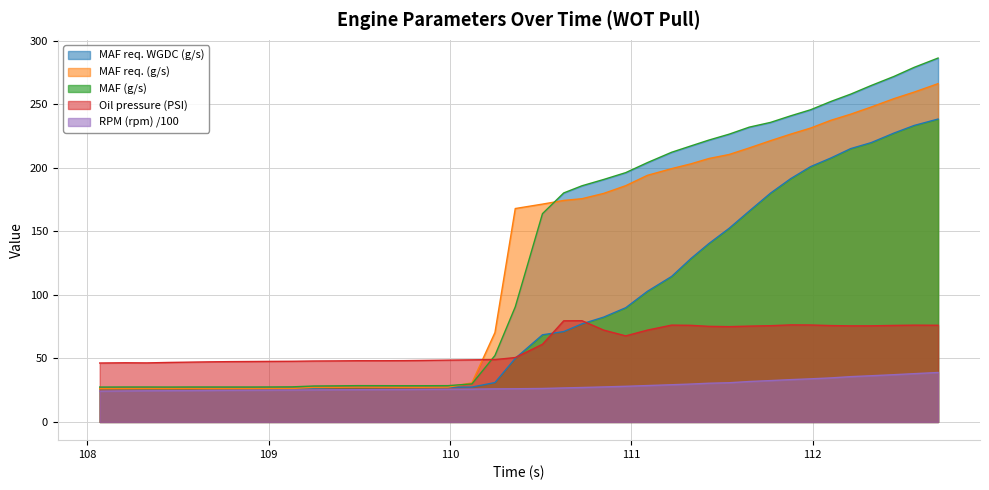

Reading left to right, what are all the values shown in this chart?

MAF (g/s): 26.2	26.2	26.2	26.2	26.4	26.3	26.4	26.4	26.4	26.3	26.6	27.1	27.2	27.2	27.2	27.2	27.3	27.4	31.0	50.0	68.6	71.1	77.2	82.5	89.9	102.8	114.5	128.5	140.3	152.4	165.9	180.0	191.5	200.9	207.7	215.1	219.8	227.3	233.3	238.3
MAF req. (g/s): 26.2	26.2	26.3	26.2	26.3	26.2	26.2	26.2	26.3	26.3	27.1	27.2	27.4	27.3	27.3	27.3	27.4	30.8	70.3	167.9	171.4	174.3	175.7	179.8	185.9	194.0	199.3	203.1	207.3	210.4	215.6	221.3	226.5	231.2	237.3	242.2	247.8	254.4	259.5	266.2
MAF req. WGDC (g/s): 27.5	27.5	27.5	27.5	27.5	27.5	27.5	27.5	27.6	27.6	28.3	28.4	28.6	28.6	28.5	28.5	28.6	29.9	52.3	90.6	163.9	180.2	185.8	190.8	196.2	204.0	212.2	217.2	221.8	226.4	232.0	235.7	240.9	245.6	252.2	257.9	264.7	271.9	279.0	286.3
Oil pressure (PSI): 46.4	46.6	46.5	46.8	47.1	47.3	47.5	47.6	47.7	47.8	48.0	48.0	48.2	48.2	48.2	48.4	48.7	48.9	49.1	50.7	61.1	79.6	79.7	72.3	67.7	72.3	76.2	76.0	75.2	75.0	75.4	75.8	76.4	76.3	75.8	75.6	75.6	76.0	76.2	76.1
RPM (rpm) /100: 24.2	24.4	24.5	24.6	24.7	24.8	24.9	25.0	25.1	25.1	25.2	25.3	25.4	25.5	25.6	25.6	25.8	25.8	26.0	26.1	26.4	26.8	27.1	27.6	28.1	28.6	29.3	29.8	30.5	30.9	31.8	32.6	33.3	33.9	34.7	35.7	36.4	37.2	38.0	38.9